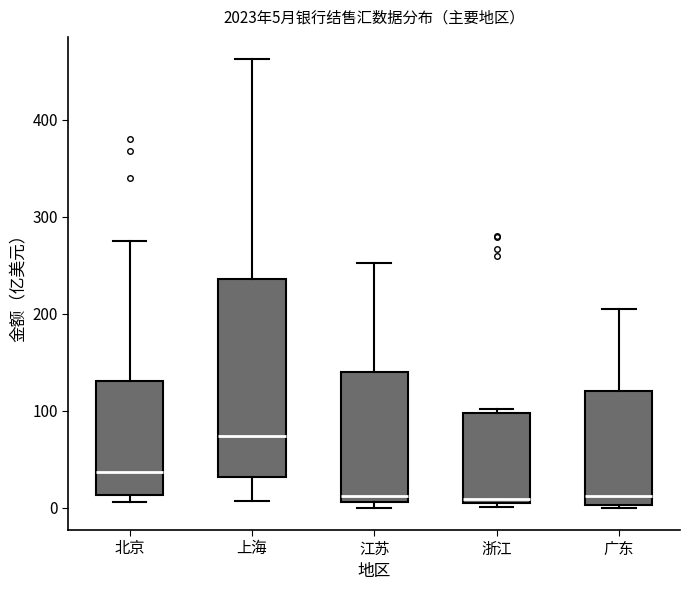

Which box has the highest median line?

上海